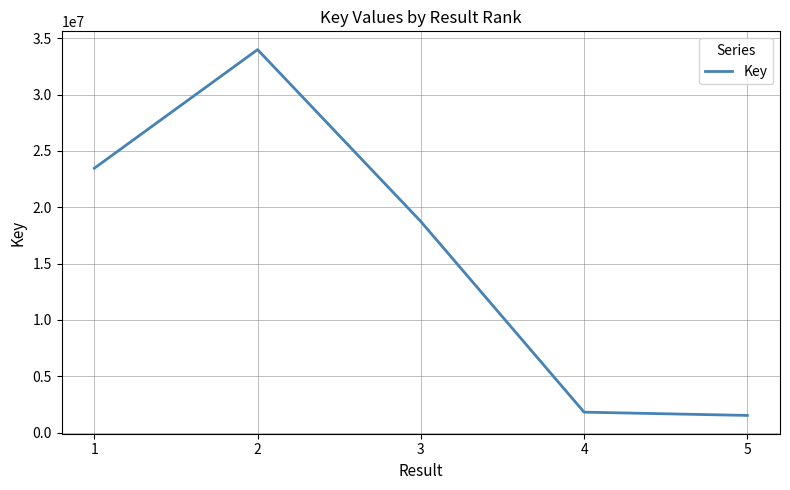

What is the maximum value shown in the chart?

33992464